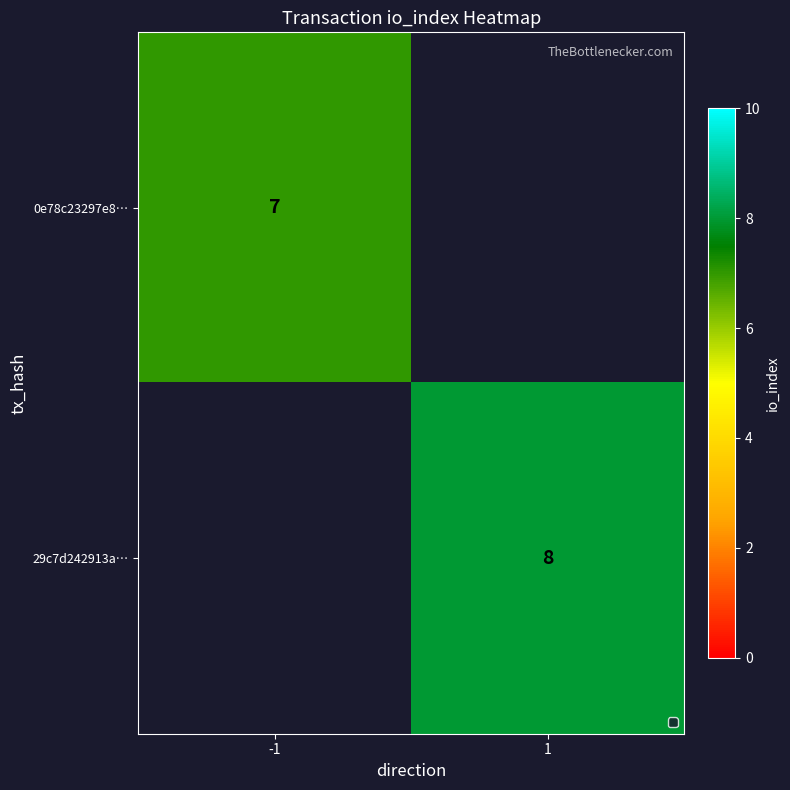

The 0e78c23297e8… series shows 1.5 at -1. True or false?

False